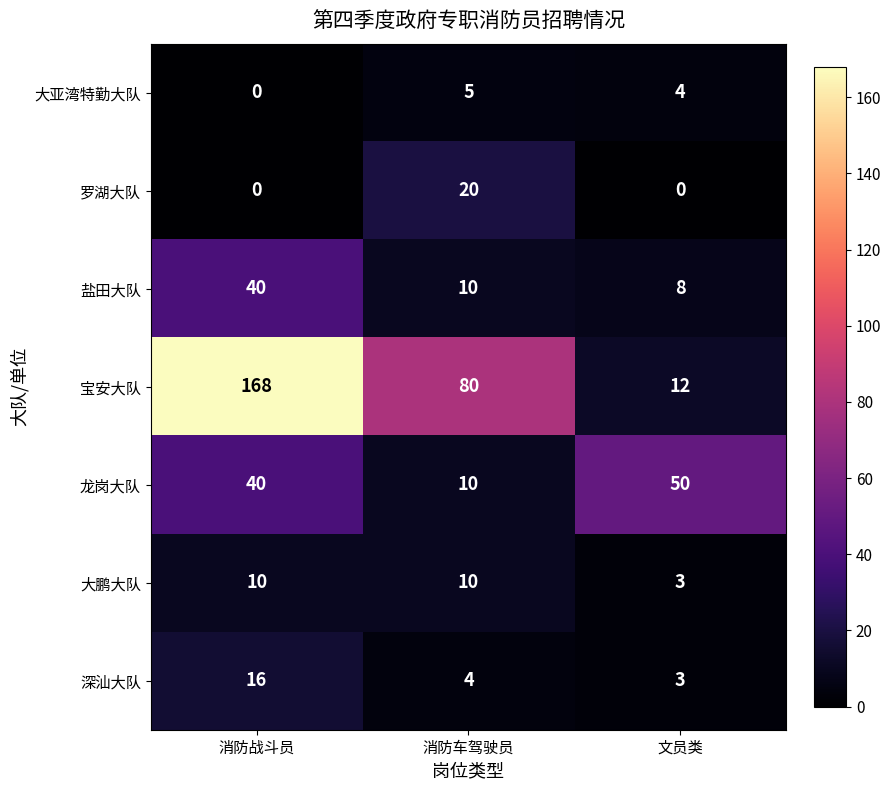

What is the highest value of the 罗湖大队 series?

20